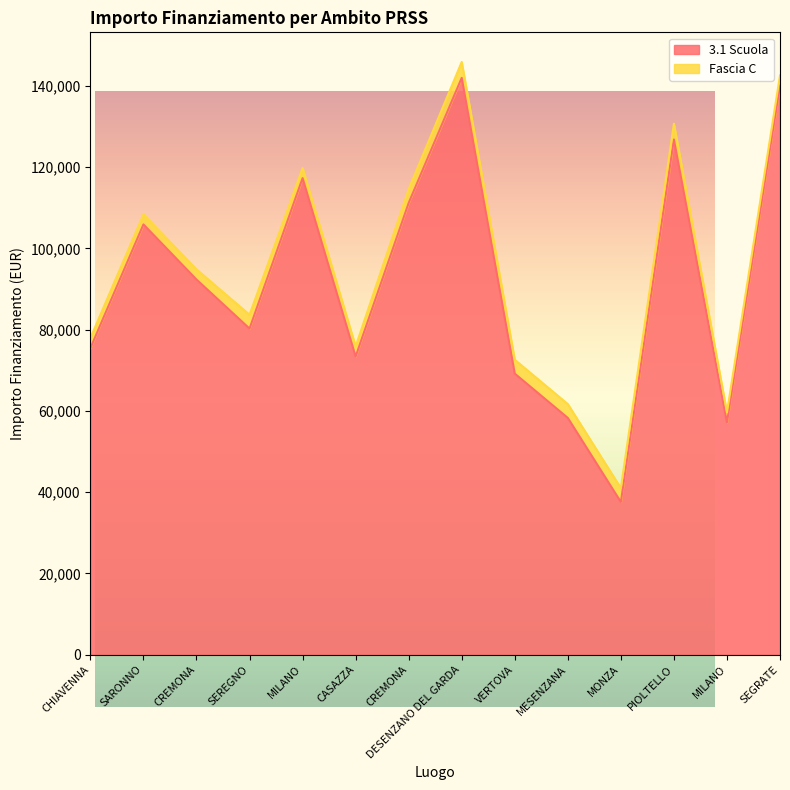

How many values are below 92341?

7